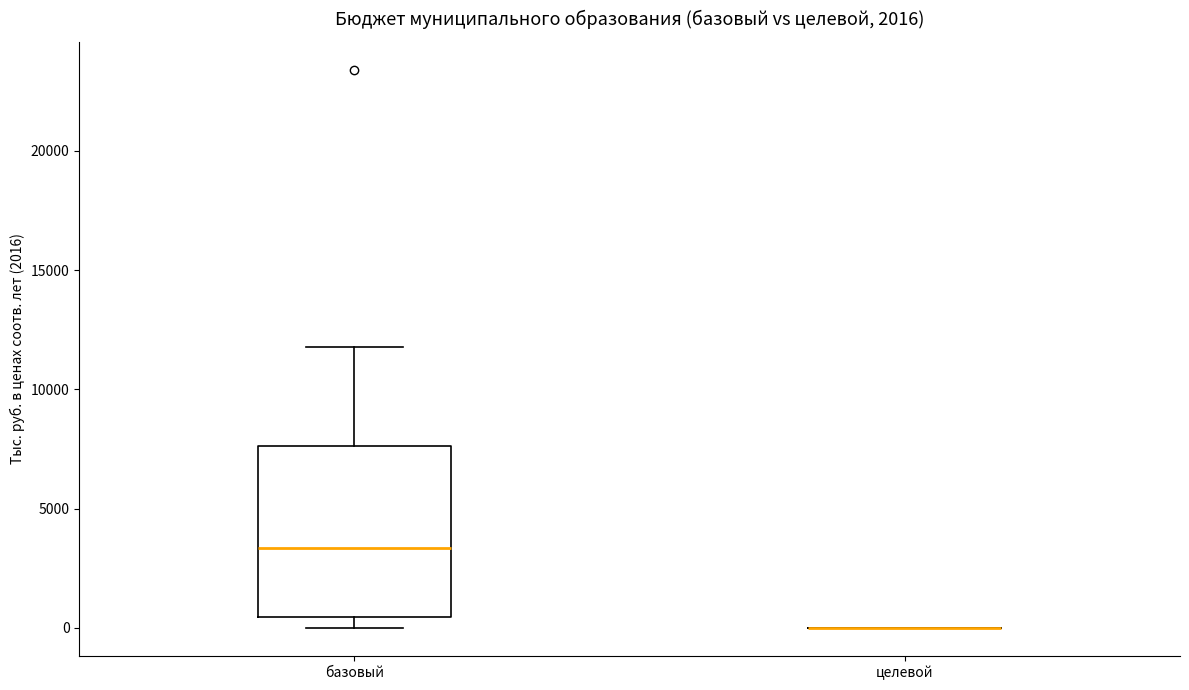

Where does the median line of the box for базовый sit on the y-axis? The values are not printed on the chart, so give them approximately, as read against the axis.

3500